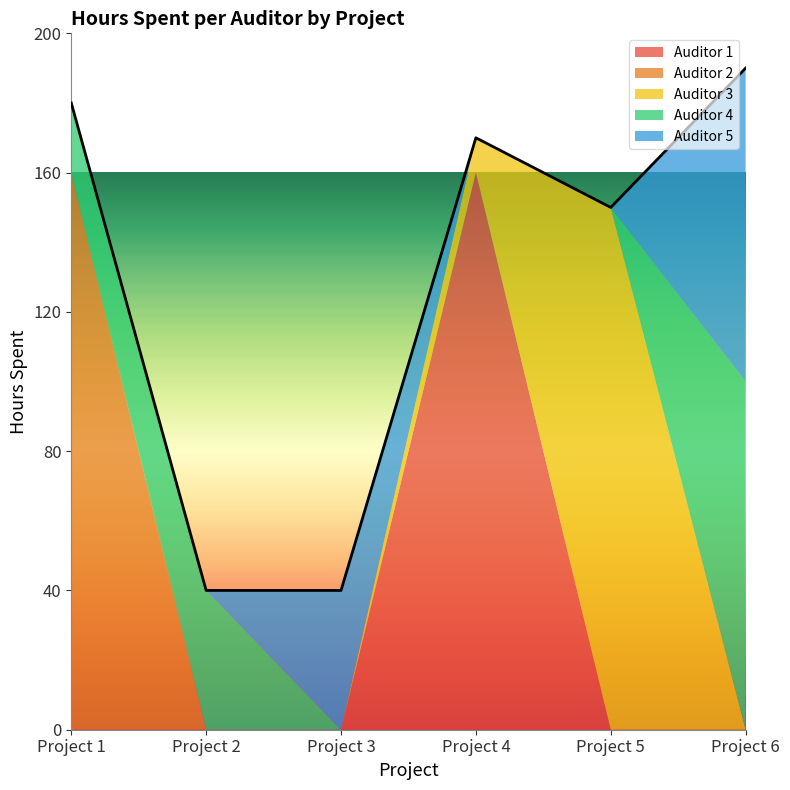

At which category is the sum across all series the highest?

Project 6